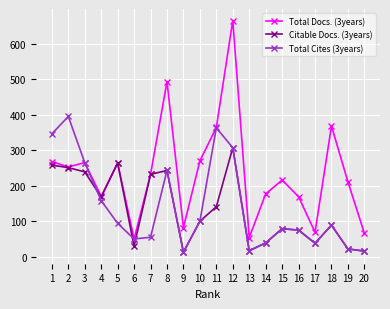

Which series changed the most between 11 and 17?

Total Cites (3years)